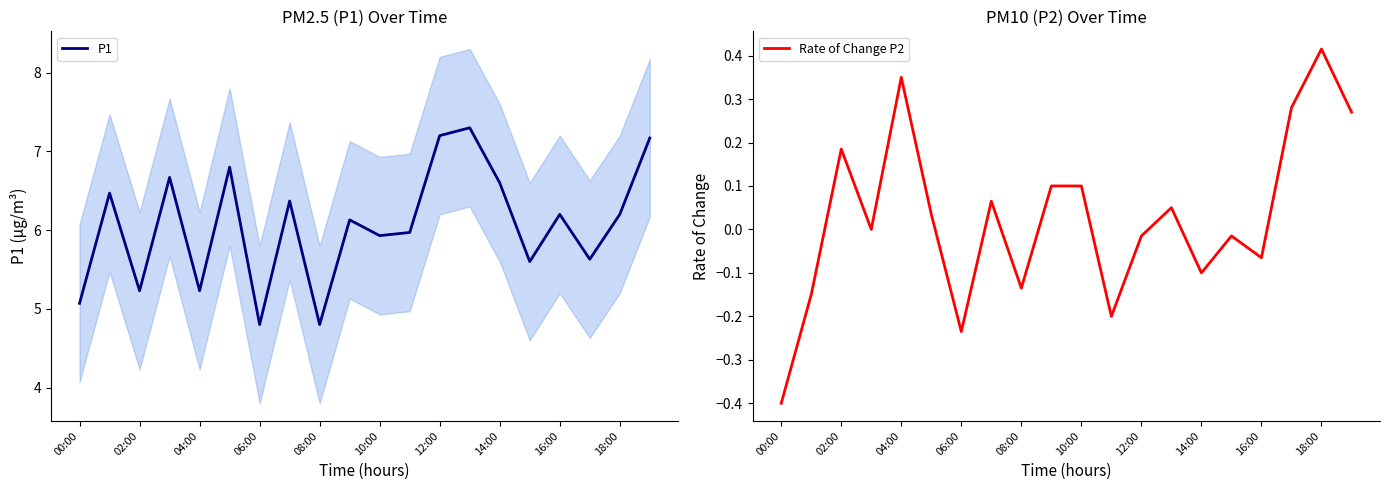

In Rate of Change P2, how many points are higher than both neighbors (excluding endpoints)?

7